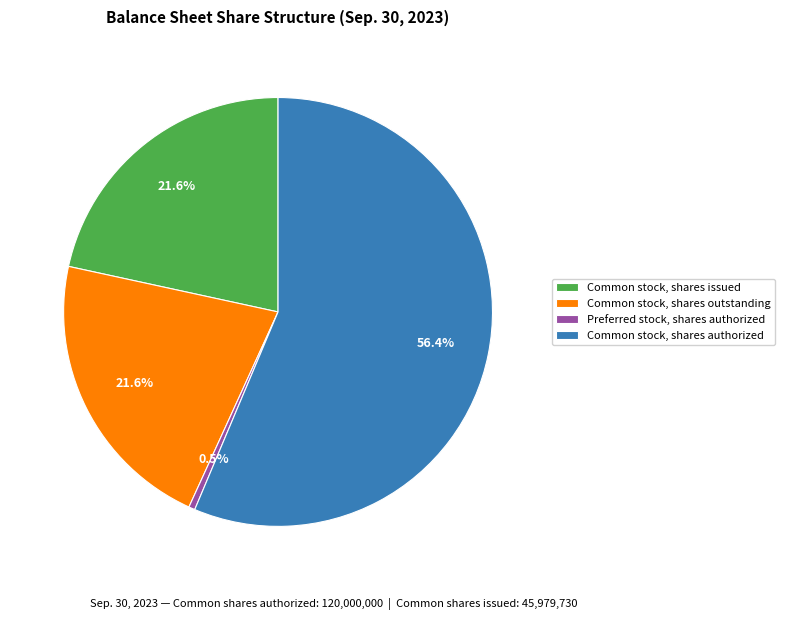

Is Common stock, shares authorized the majority of the pie?

Yes